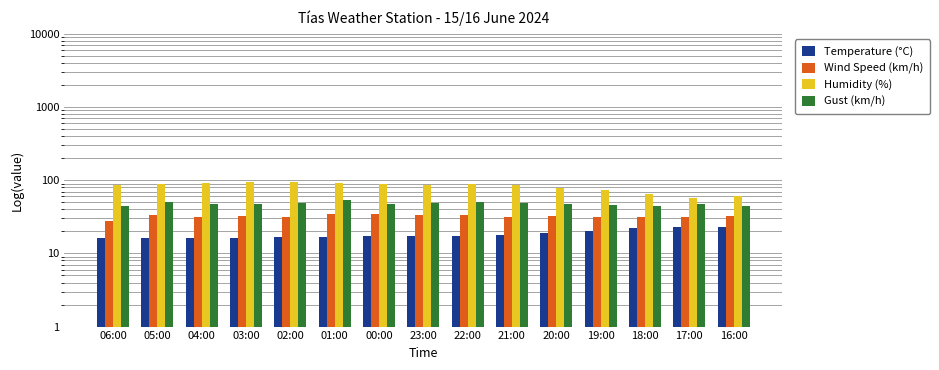

Is it true that Temperature (°C) equals 14.7 at 16:00?

False